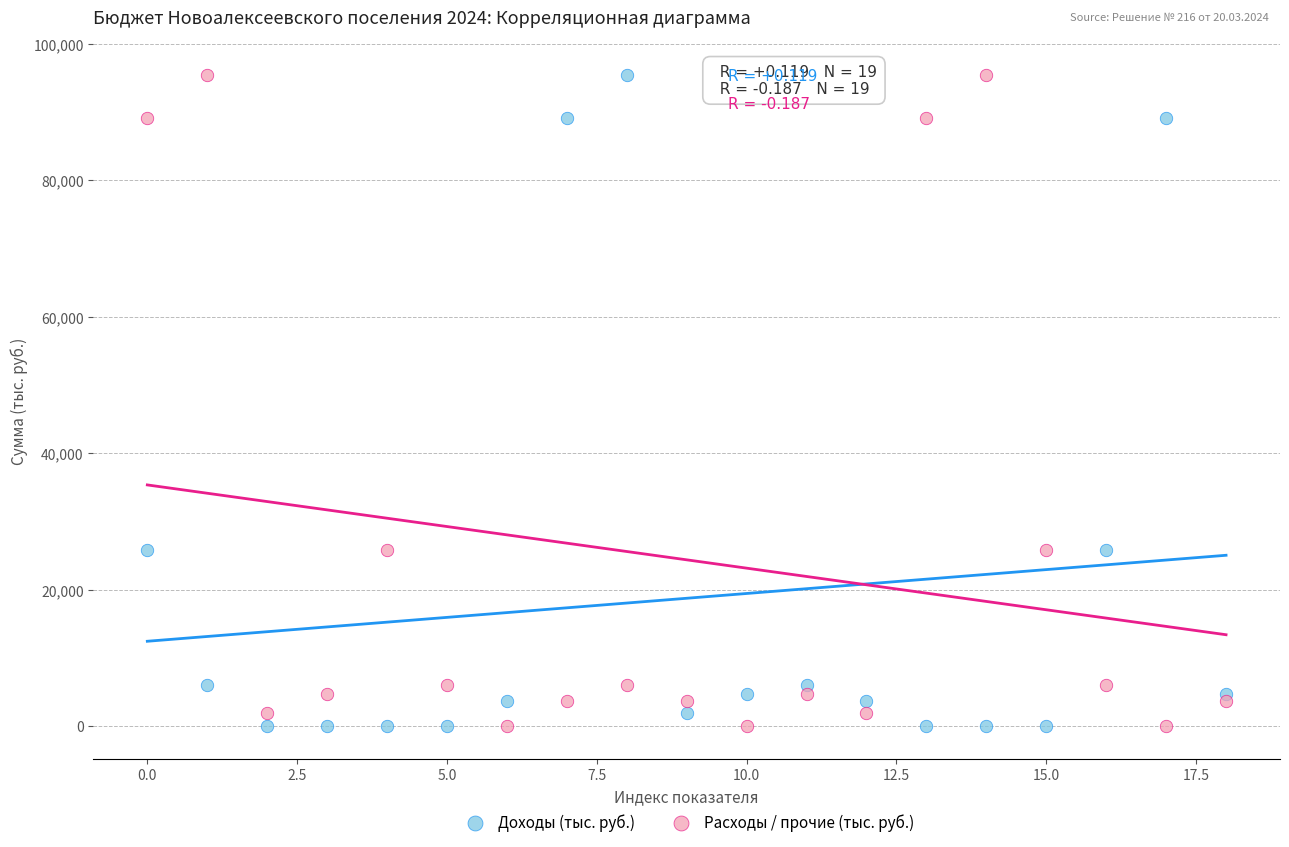

Across all data points, what is the range of Y values (max minus min)?

95373.3